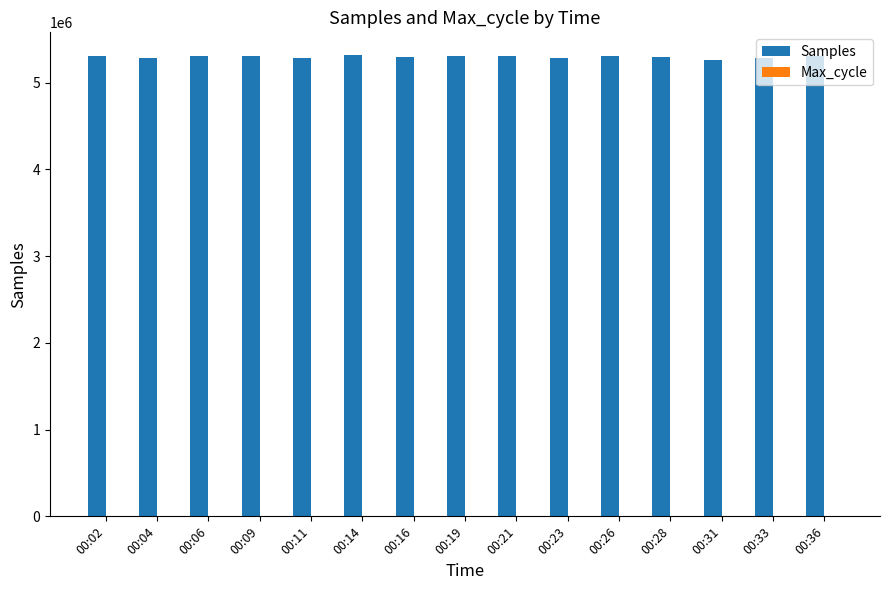

The value of Samples at 00:21 is 5302984. True or false?

True